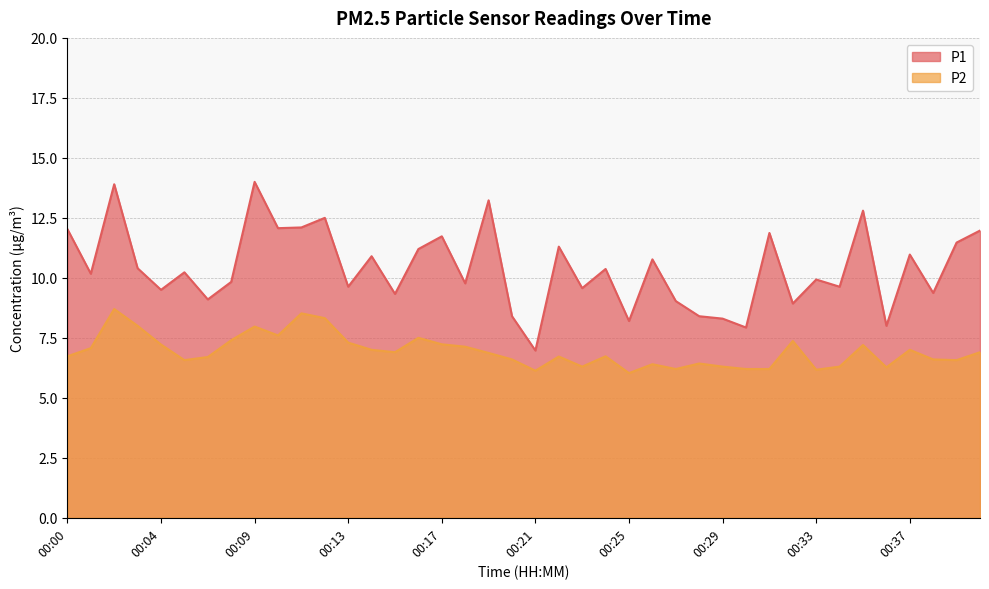

Where is the first local maximum for P2?

00:02